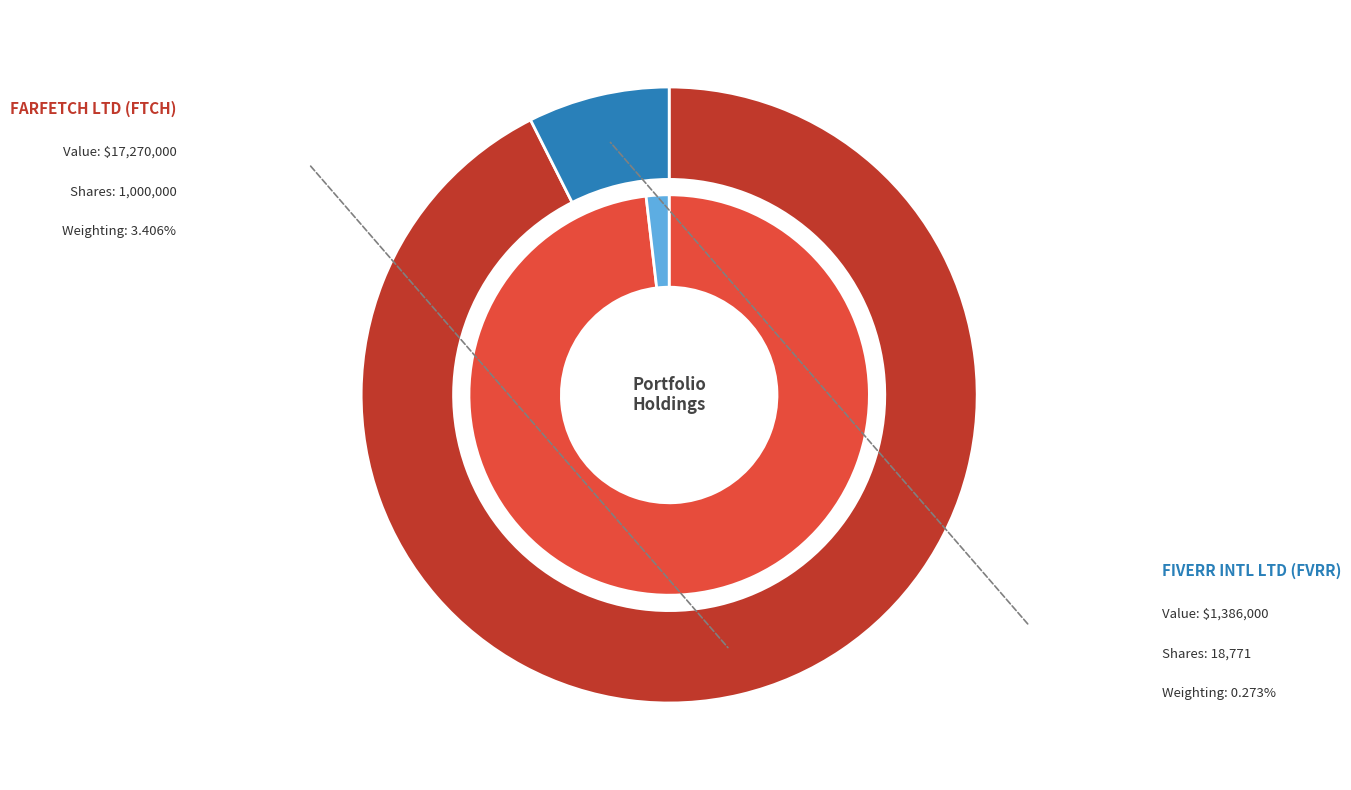

To the nearest percent, what is the combined percentage of FARFETCH LTD and FIVERR INTL LTD?

100%